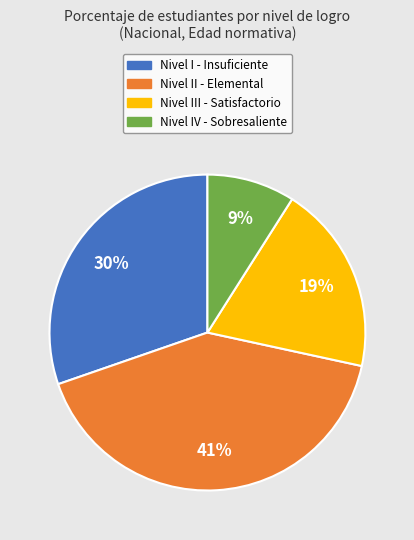

To the nearest percent, what is the difference between the largest and smallest slice percentages?

32%